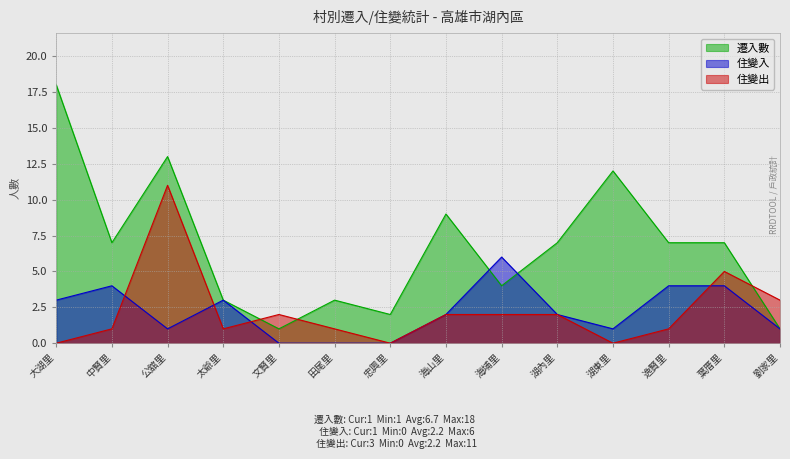

What are all the series names shown in the legend?

遷入數, 住變入, 住變出